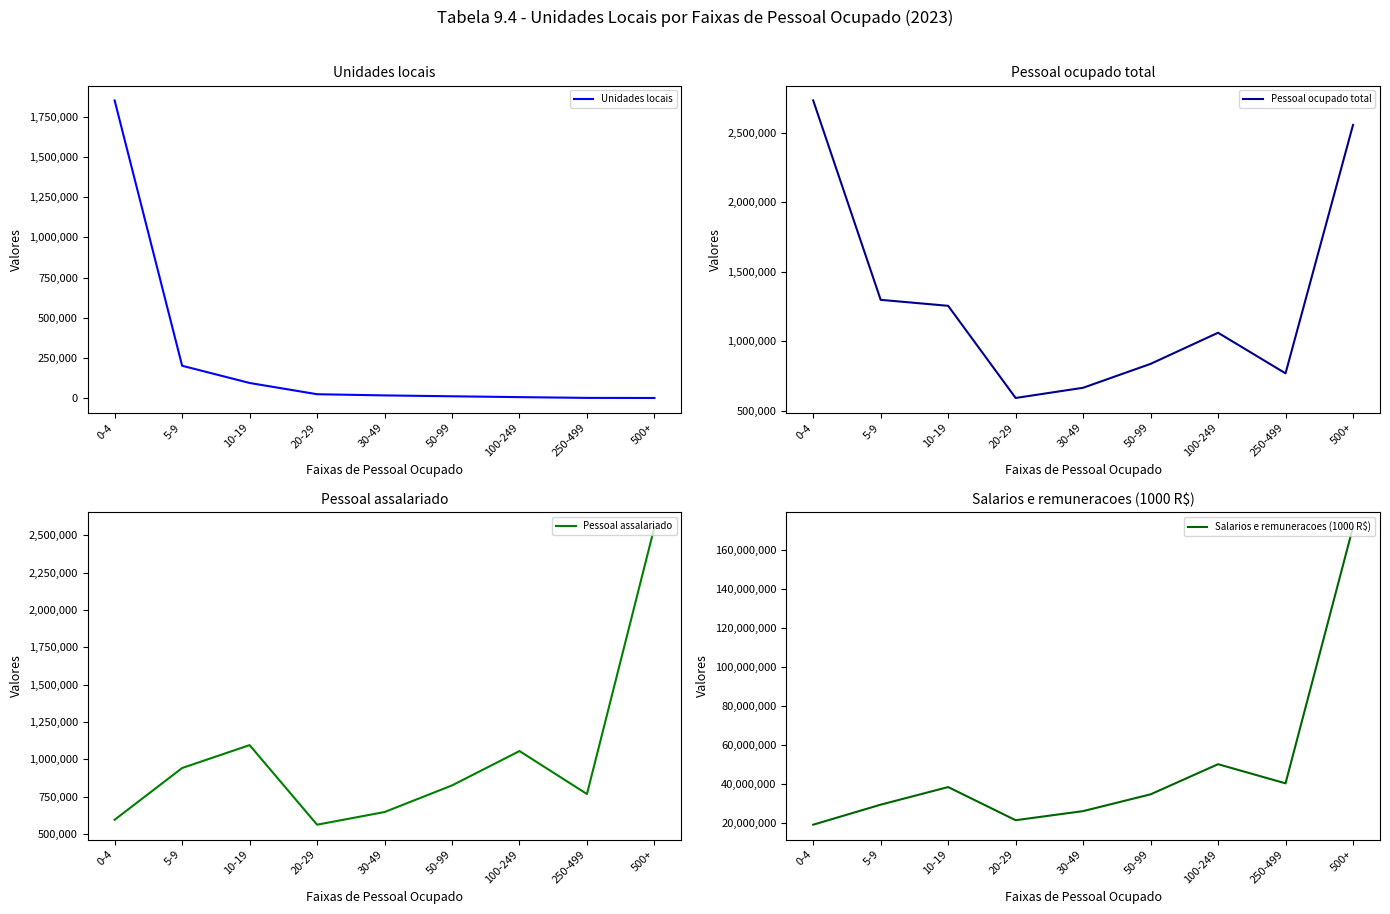

The Salarios e remuneracoes (1000 R$) series shows 171675035.4 at 500+. True or false?

True